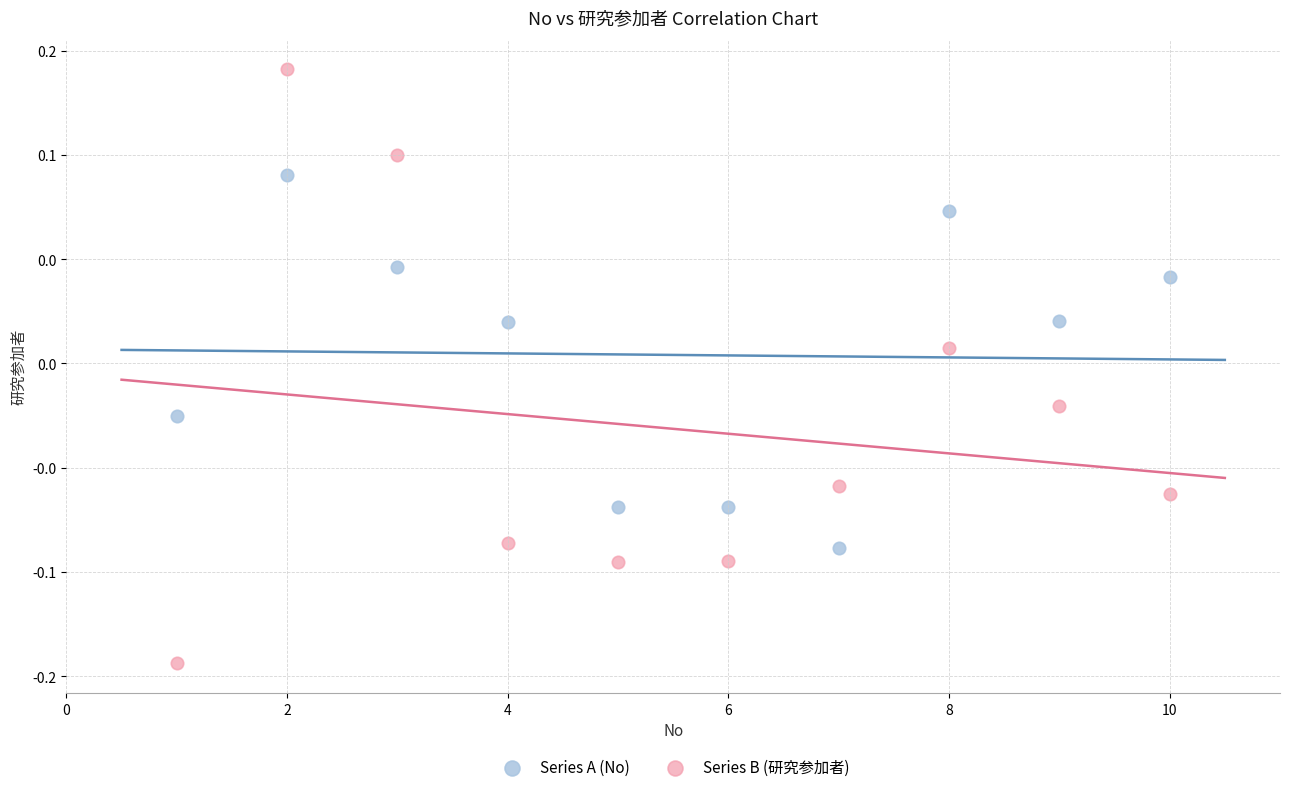

Which series contains the lowest Y value?

Series B (研究参加者)